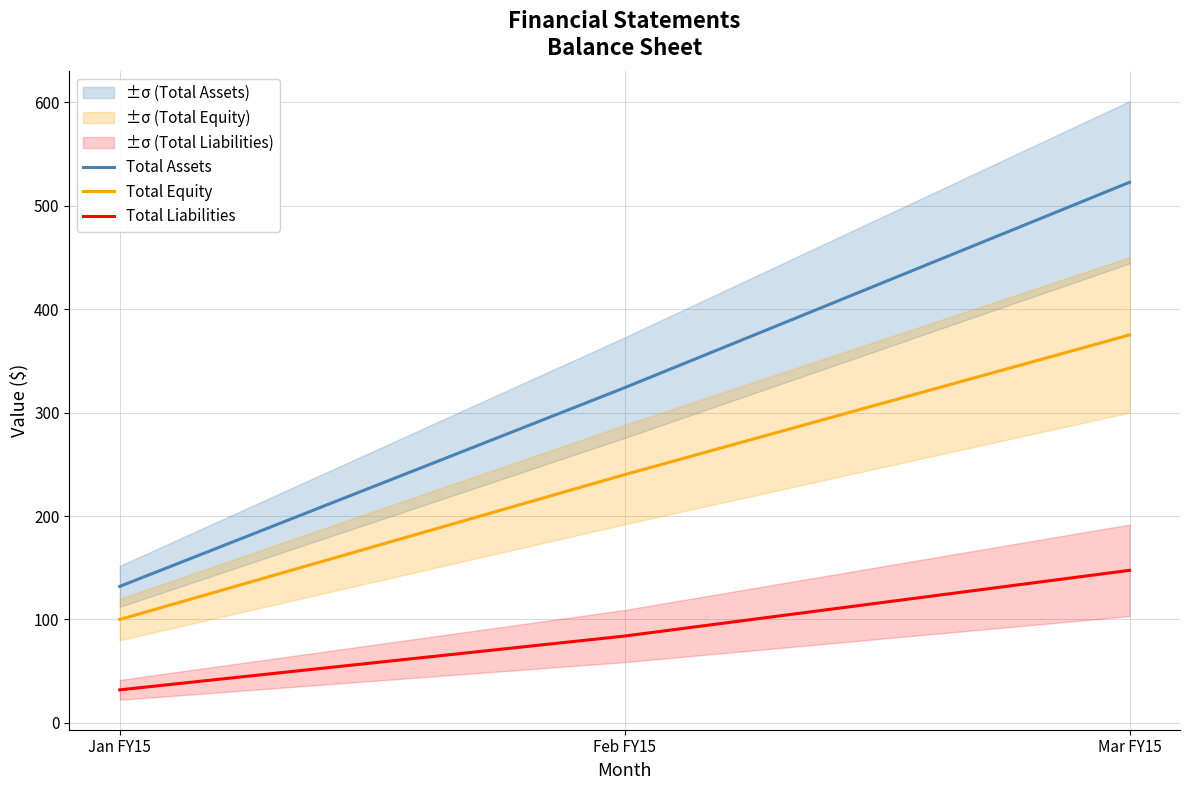

What is the total value across all series at Feb FY15?

648.0